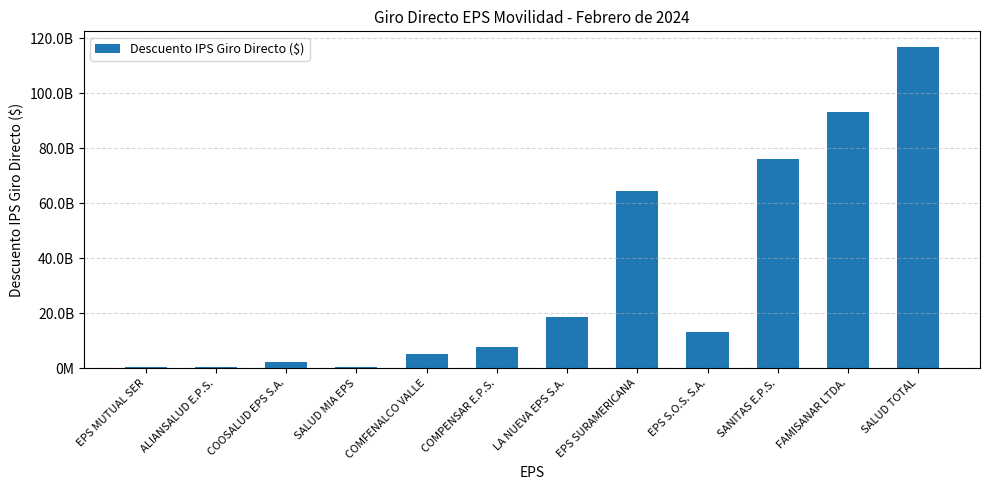

What is the difference between the second highest and second lowest values?

92573440211